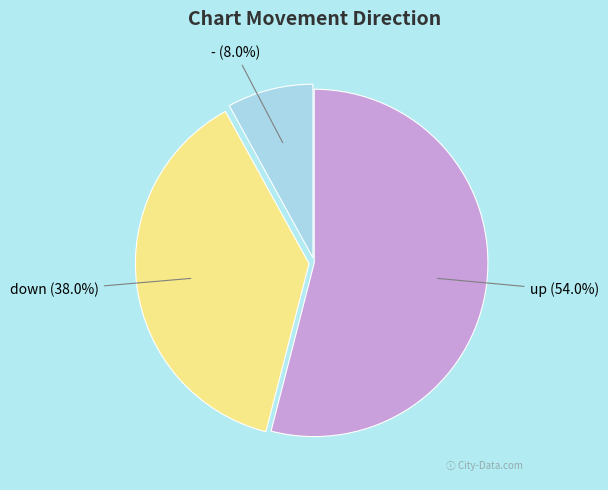

True or false: down accounts for 43% of the total.

False